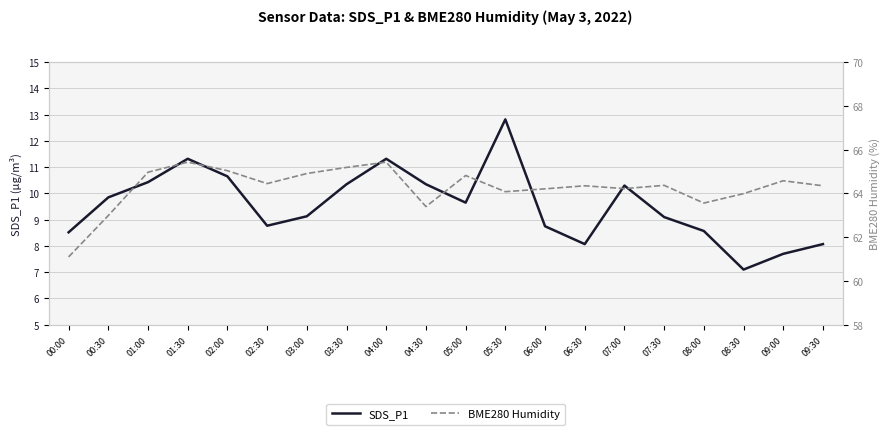

What is the minimum value shown in the chart?

7.1